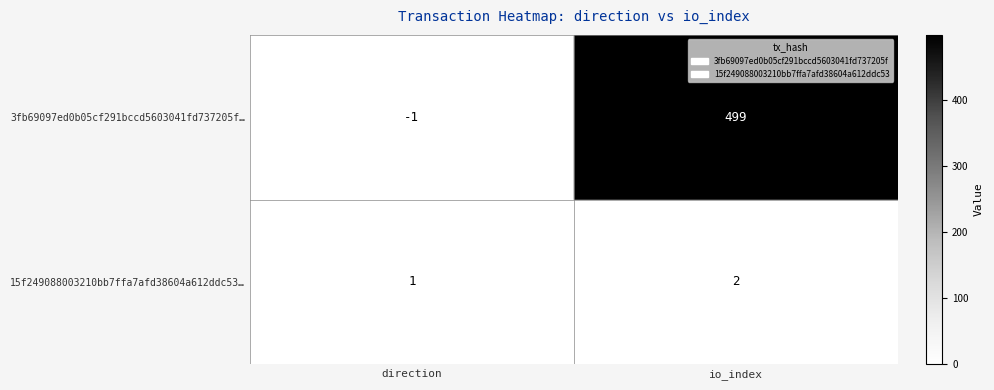

True or false: 15f249088003210bb7ffa7afd38604a612ddc53… has a value of 0 at direction.

False